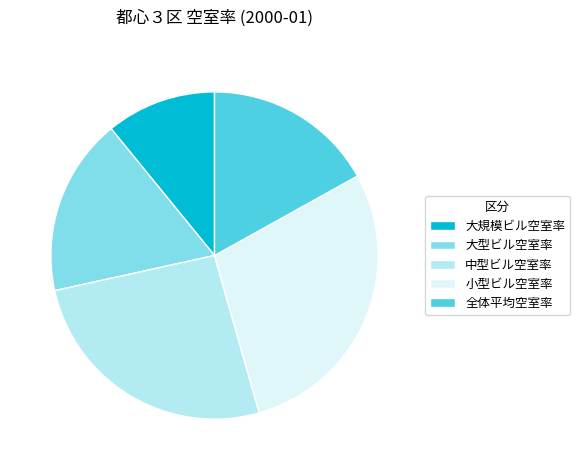

Count the number of slices in the pie.

5